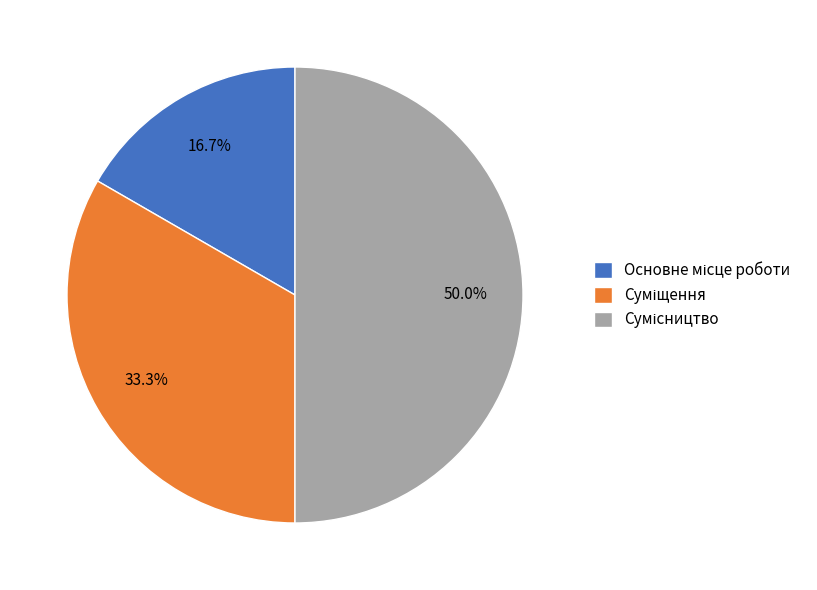

How many segments does this pie chart have?

3